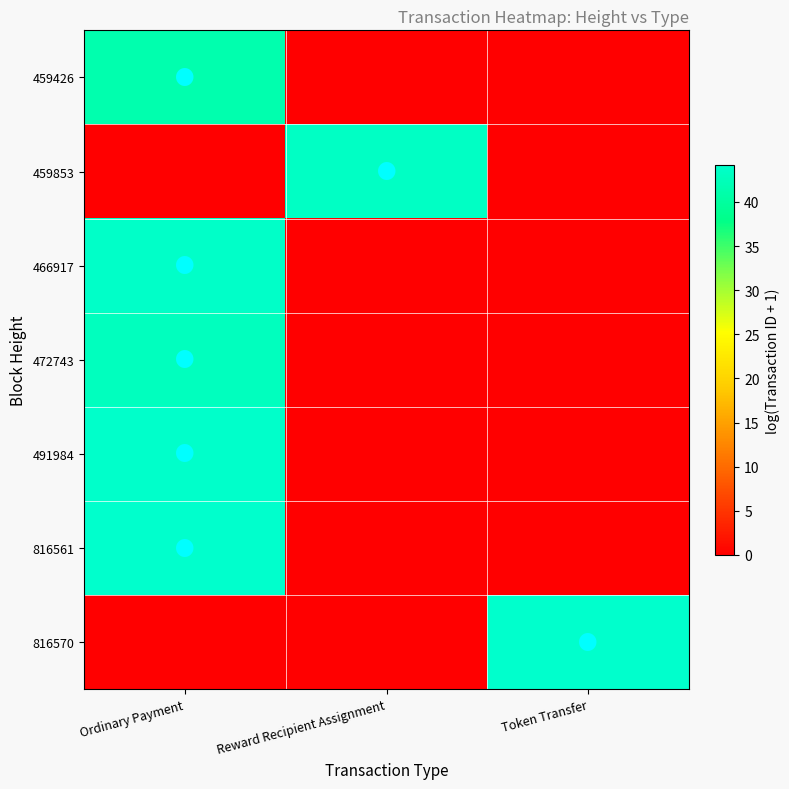

Reading left to right, extract all data points from this chart.

459426: Ordinary Payment=41.4	Reward Recipient Assignment=0.0	Token Transfer=0.0
459853: Ordinary Payment=0.0	Reward Recipient Assignment=43.5	Token Transfer=0.0
466917: Ordinary Payment=43.8	Reward Recipient Assignment=0.0	Token Transfer=0.0
472743: Ordinary Payment=42.9	Reward Recipient Assignment=0.0	Token Transfer=0.0
491984: Ordinary Payment=44.0	Reward Recipient Assignment=0.0	Token Transfer=0.0
816561: Ordinary Payment=44.2	Reward Recipient Assignment=0.0	Token Transfer=0.0
816570: Ordinary Payment=0.0	Reward Recipient Assignment=0.0	Token Transfer=44.2